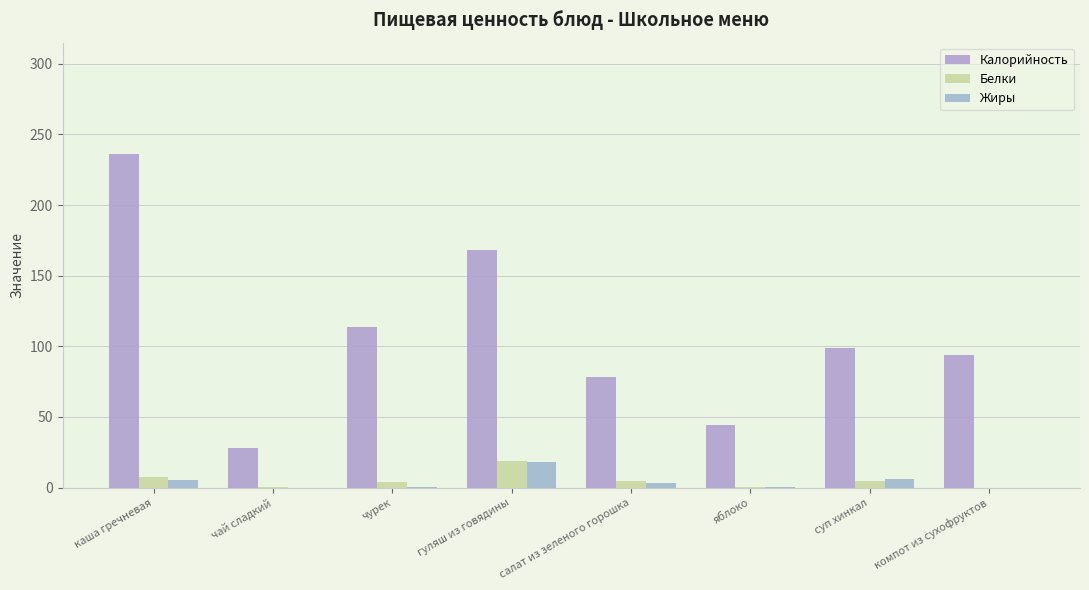

How many data points does each series have?

8